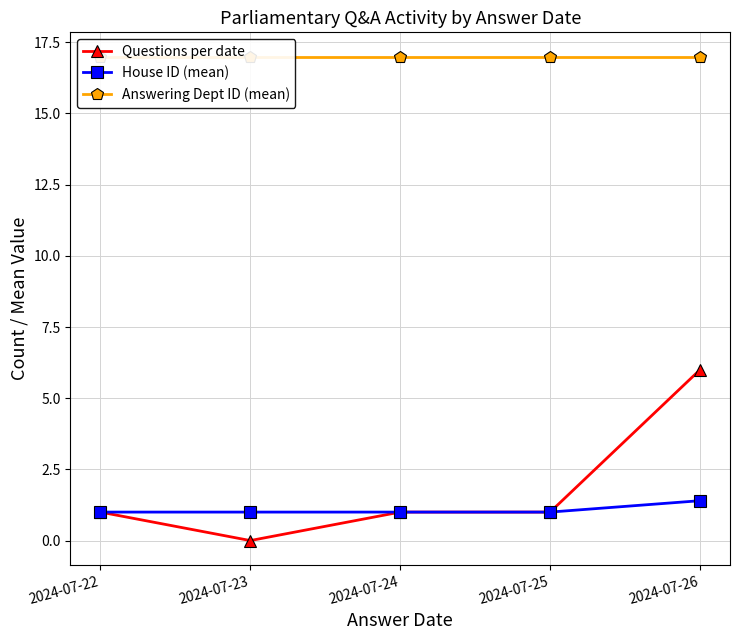

At how many categories does at least one series exceed 4?

5